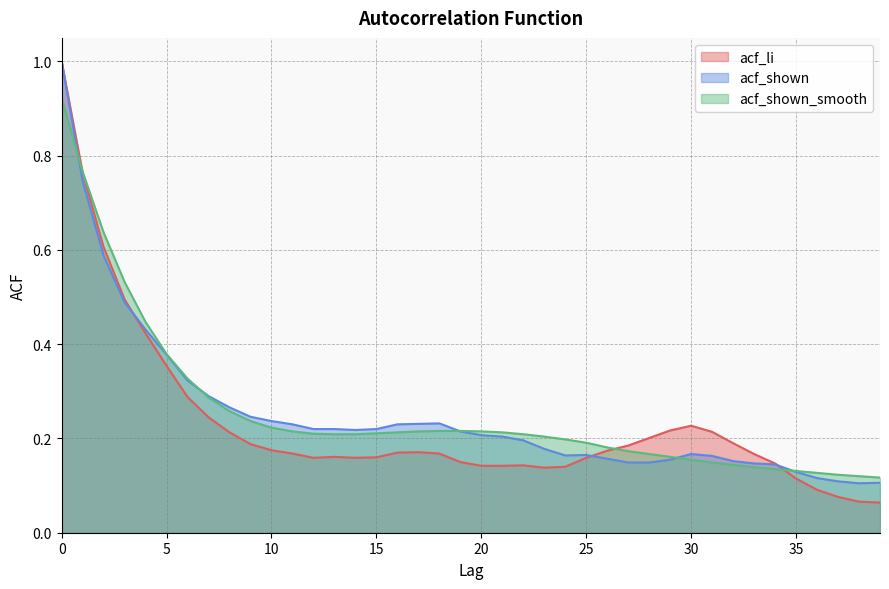

Reading right to left, list all the values displayed in this chart.

acf_li: 39=0.1	38=0.1	37=0.1	36=0.1	35=0.1	34=0.1	33=0.2	32=0.2	31=0.2	30=0.2	29=0.2	28=0.2	27=0.2	26=0.2	25=0.2	24=0.1	23=0.1	22=0.1	21=0.1	20=0.1	19=0.1	18=0.2	17=0.2	16=0.2	15=0.2	14=0.2	13=0.2	12=0.2	11=0.2	10=0.2	9=0.2	8=0.2	7=0.2	6=0.3	5=0.4	4=0.4	3=0.5	2=0.6	1=0.8	0=1.0
acf_shown: 39=0.1	38=0.1	37=0.1	36=0.1	35=0.1	34=0.1	33=0.1	32=0.2	31=0.2	30=0.2	29=0.2	28=0.1	27=0.1	26=0.2	25=0.2	24=0.2	23=0.2	22=0.2	21=0.2	20=0.2	19=0.2	18=0.2	17=0.2	16=0.2	15=0.2	14=0.2	13=0.2	12=0.2	11=0.2	10=0.2	9=0.2	8=0.3	7=0.3	6=0.3	5=0.4	4=0.4	3=0.5	2=0.6	1=0.7	0=1.0
acf_shown_smooth: 39=0.1	38=0.1	37=0.1	36=0.1	35=0.1	34=0.1	33=0.1	32=0.1	31=0.1	30=0.2	29=0.2	28=0.2	27=0.2	26=0.2	25=0.2	24=0.2	23=0.2	22=0.2	21=0.2	20=0.2	19=0.2	18=0.2	17=0.2	16=0.2	15=0.2	14=0.2	13=0.2	12=0.2	11=0.2	10=0.2	9=0.2	8=0.3	7=0.3	6=0.3	5=0.4	4=0.4	3=0.5	2=0.6	1=0.8	0=0.9